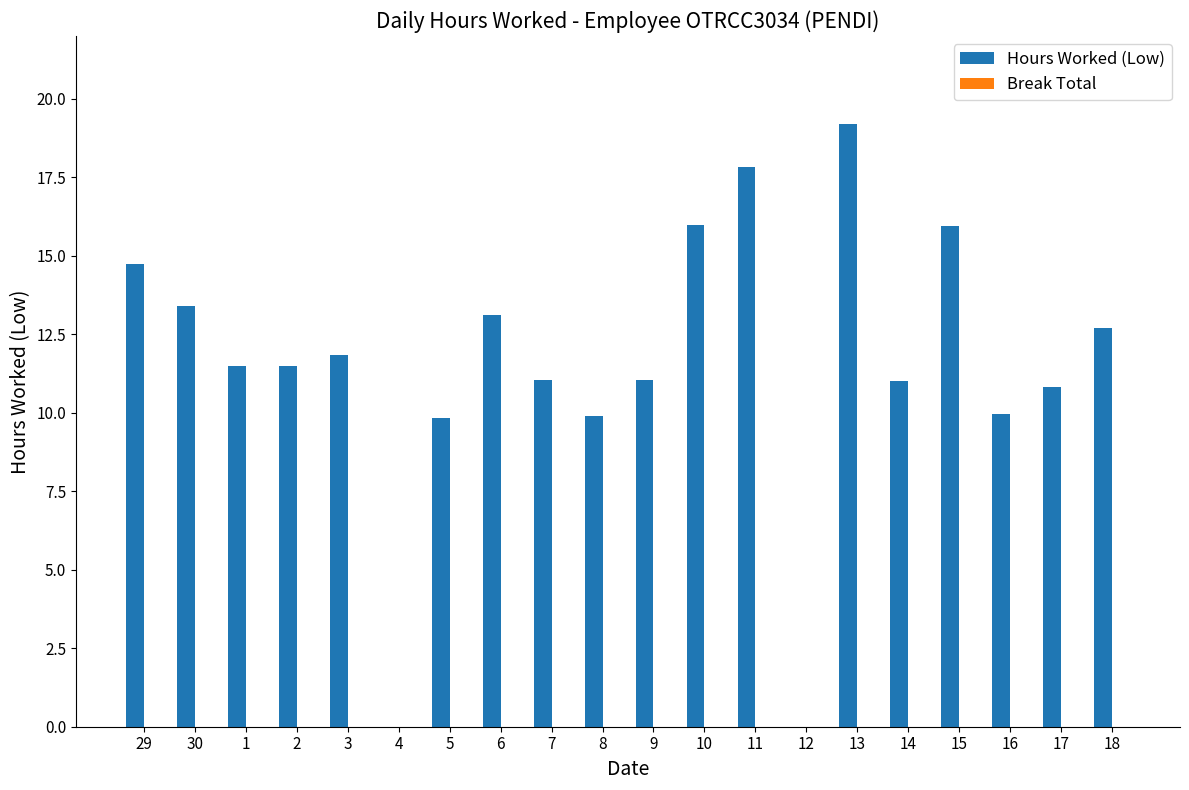

How many data points does each series have?

20